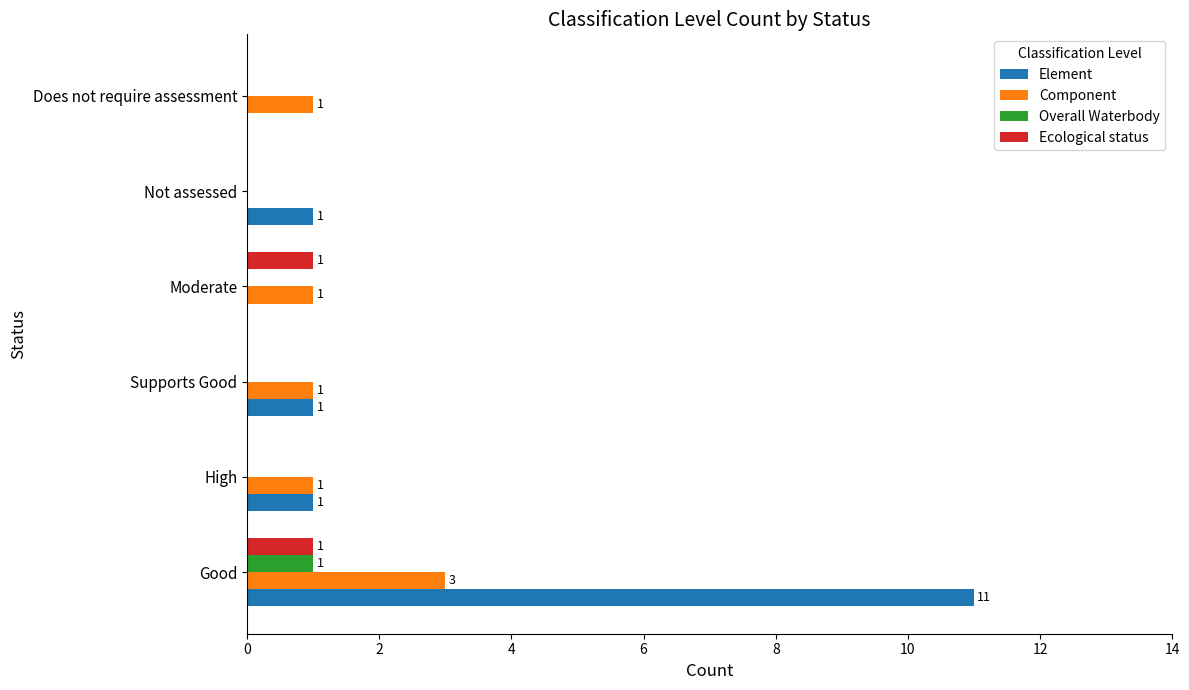

What are all the series names shown in the legend?

Element, Component, Overall Waterbody, Ecological status